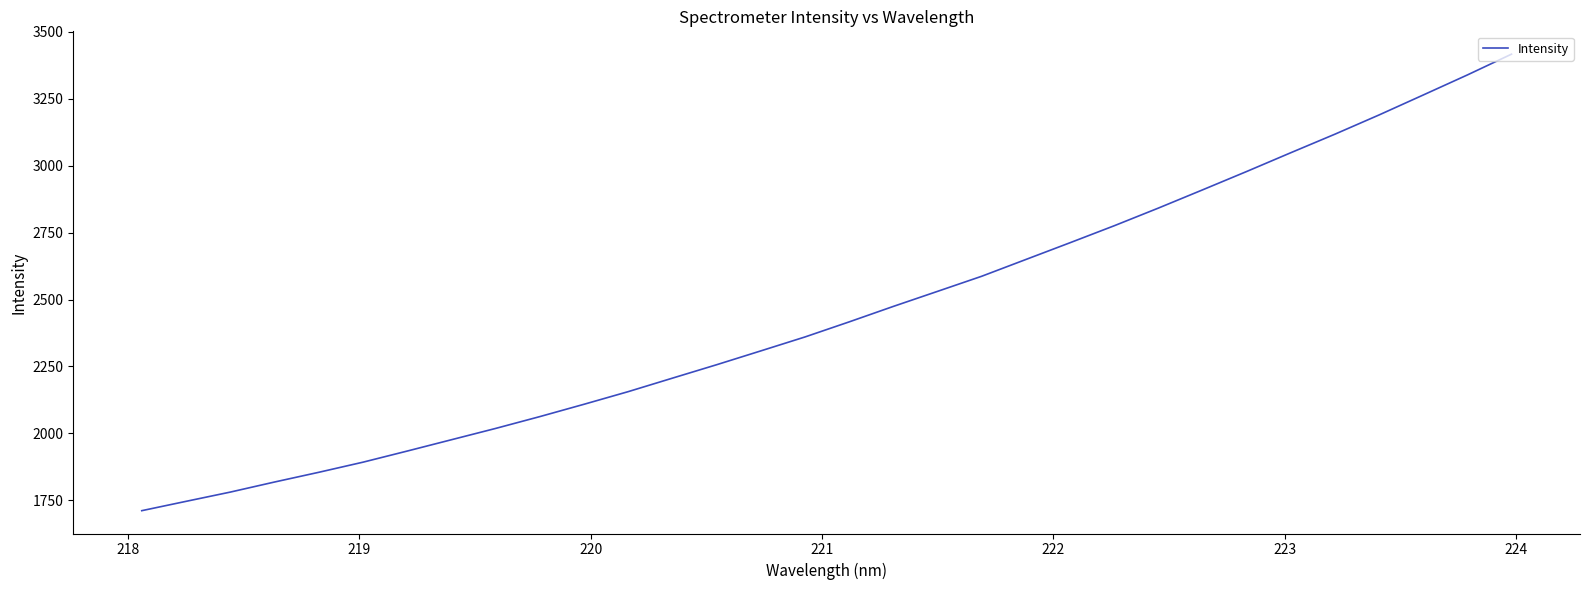

What is the minimum value shown in the chart?

1711.3